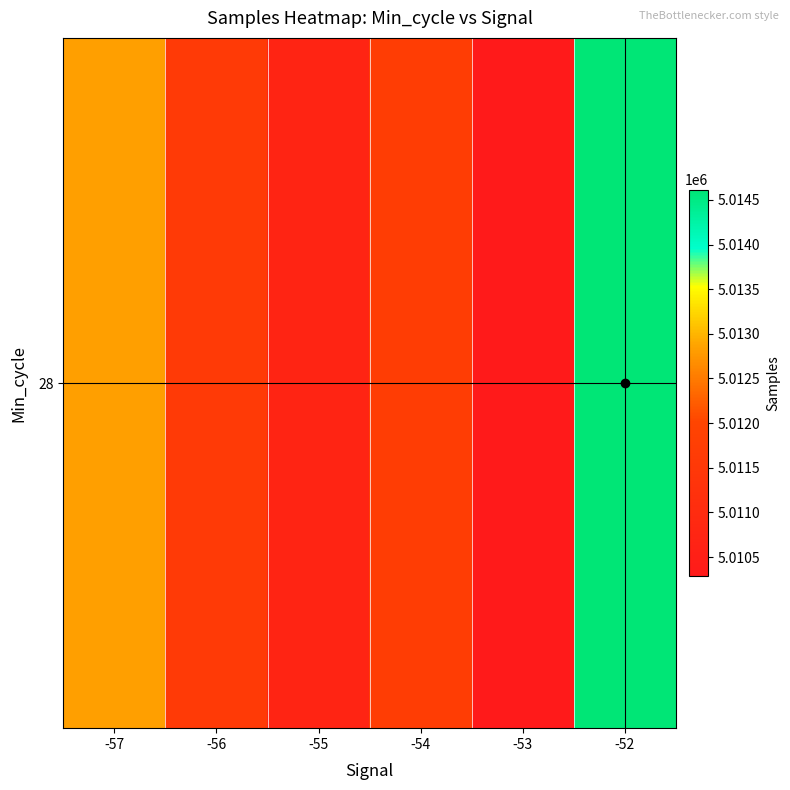

Rank the categories by value from lowest to highest.

-53, -55, -56, -54, -57, -52